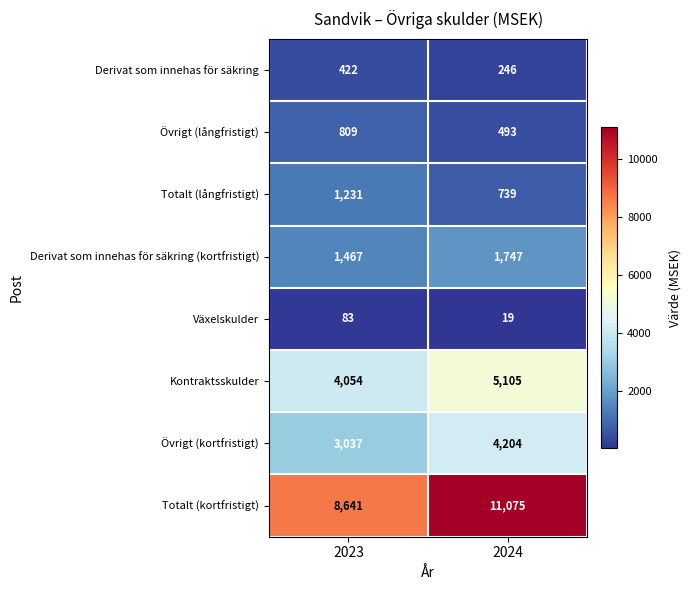

What is the difference between the Växelskulder values at 2024 and 2023?

64